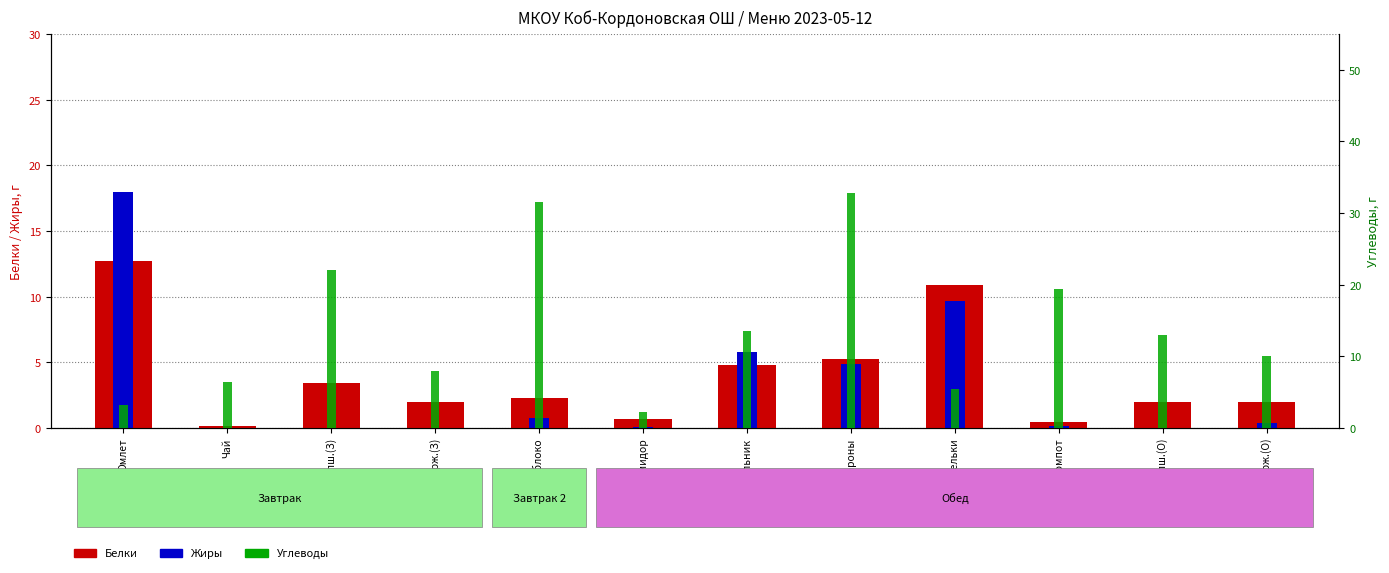

What is the spread (max minus min) of values at Рассольник?

8.8